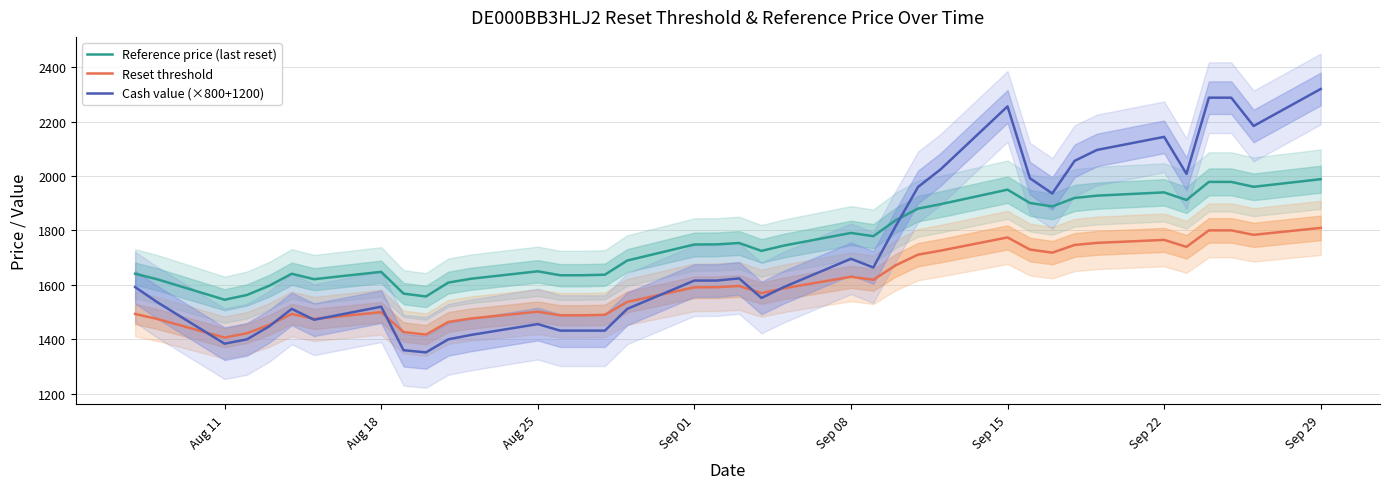

Is this an area chart (filled region under the line)?

No